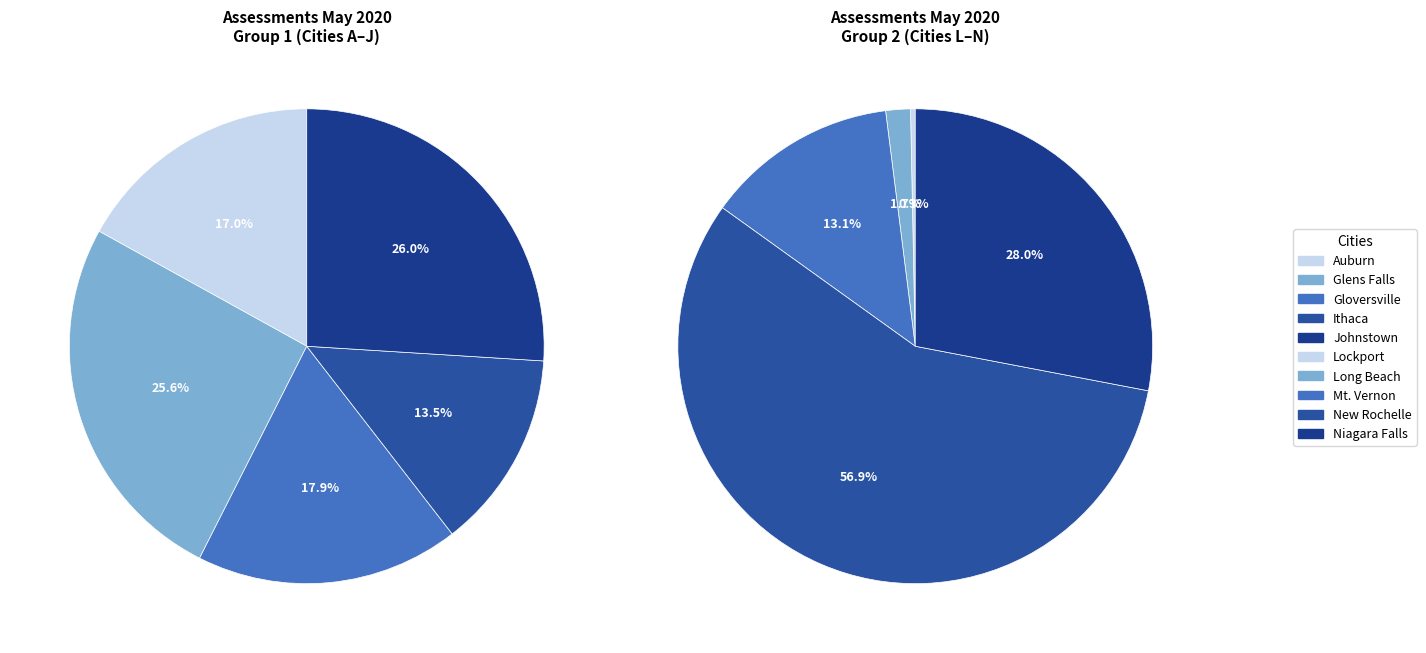

Do Auburn and Johnstown together represent more than half of the pie?

No